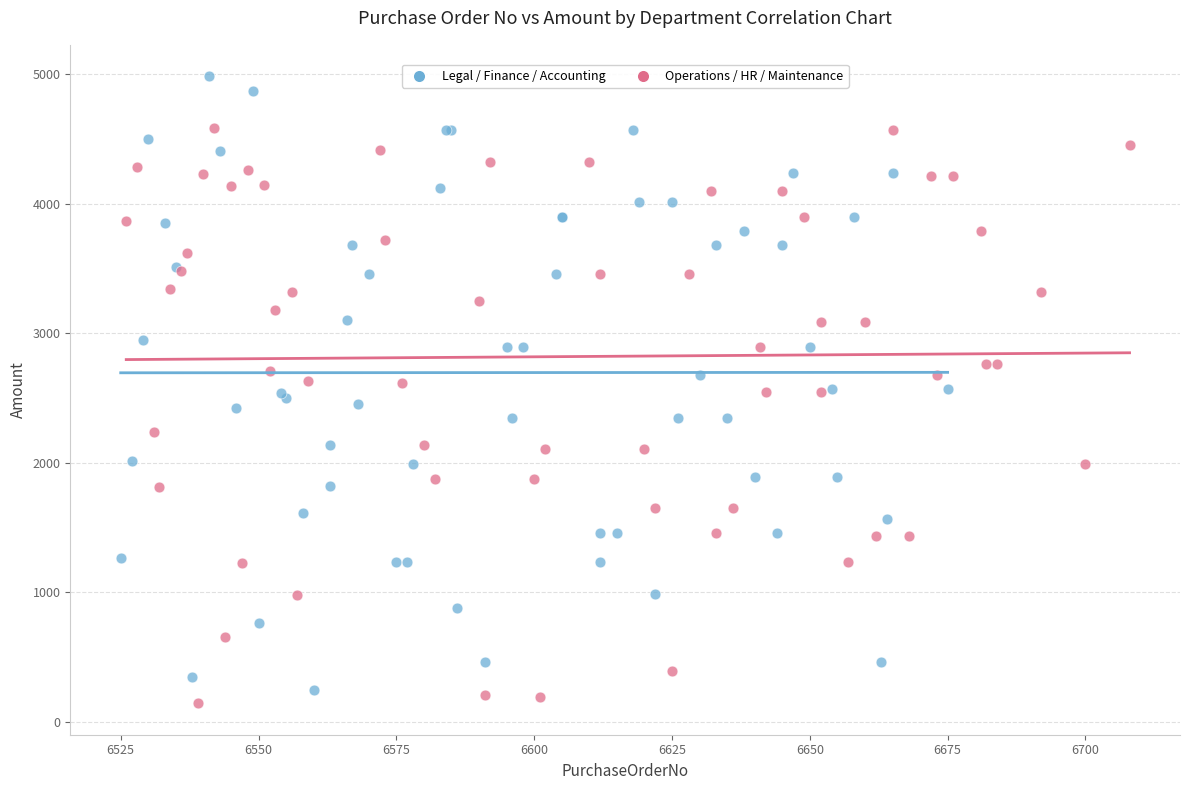

Which series has the largest Y range (max minus min)?

Legal / Finance / Accounting